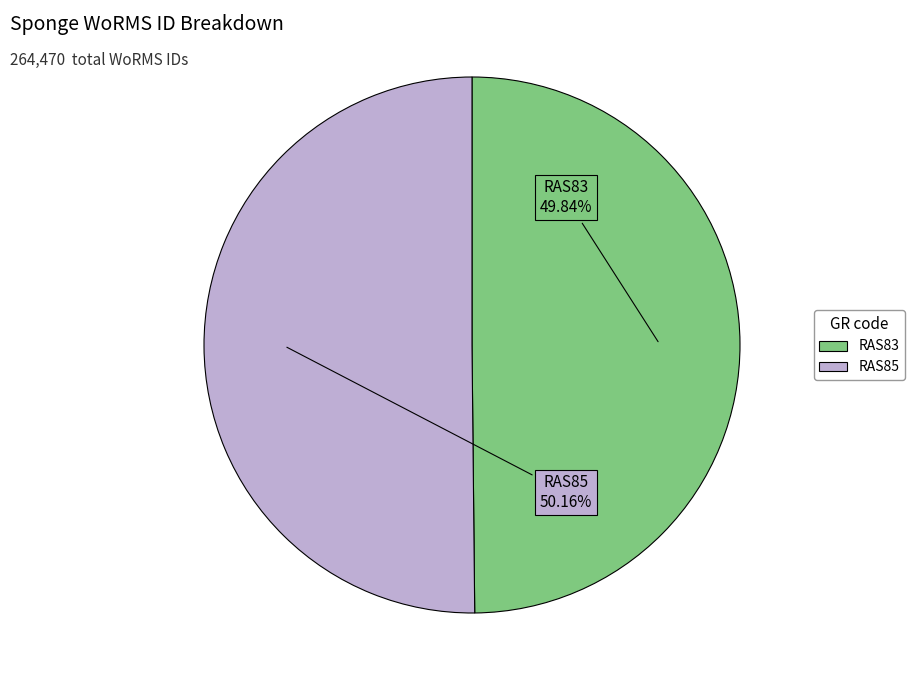

What is the ratio of the value at RAS85 to the value at RAS83?

1.0